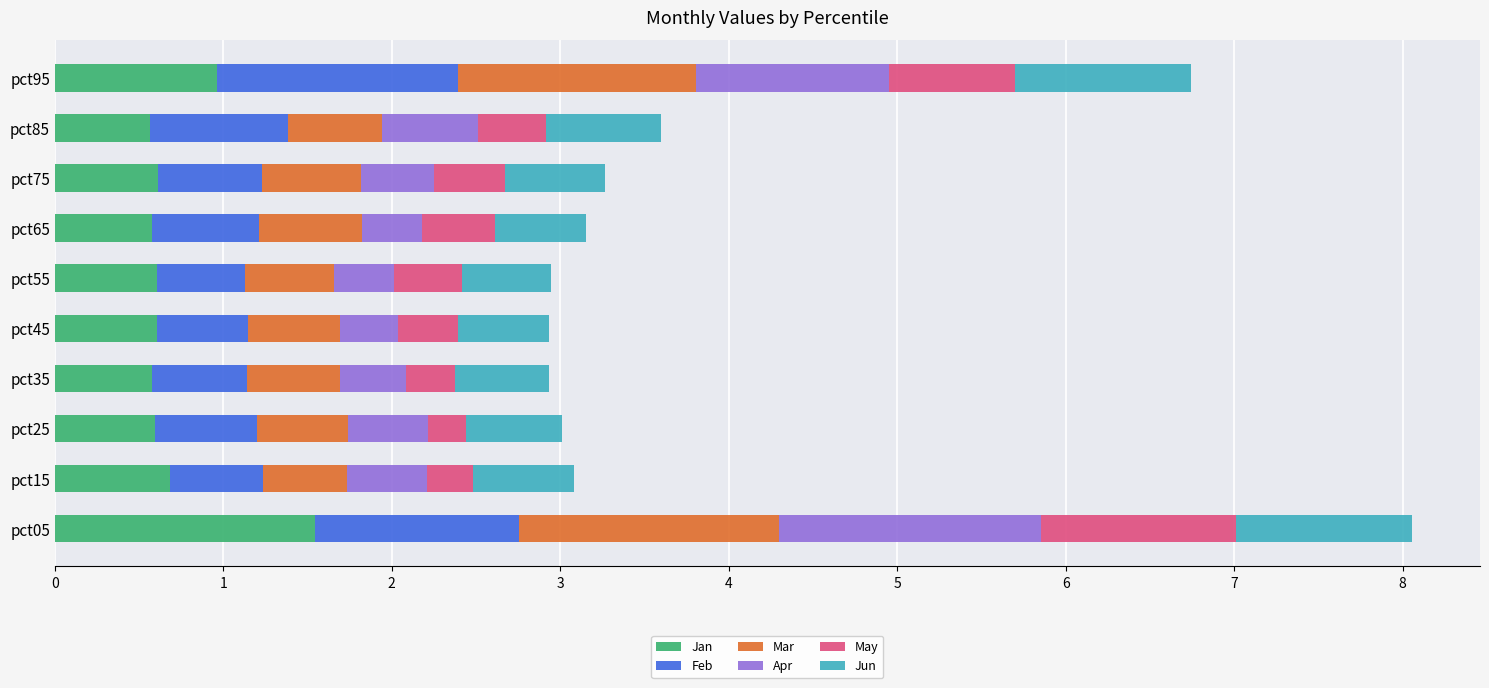

What are all the series names shown in the legend?

Jan, Feb, Mar, Apr, May, Jun